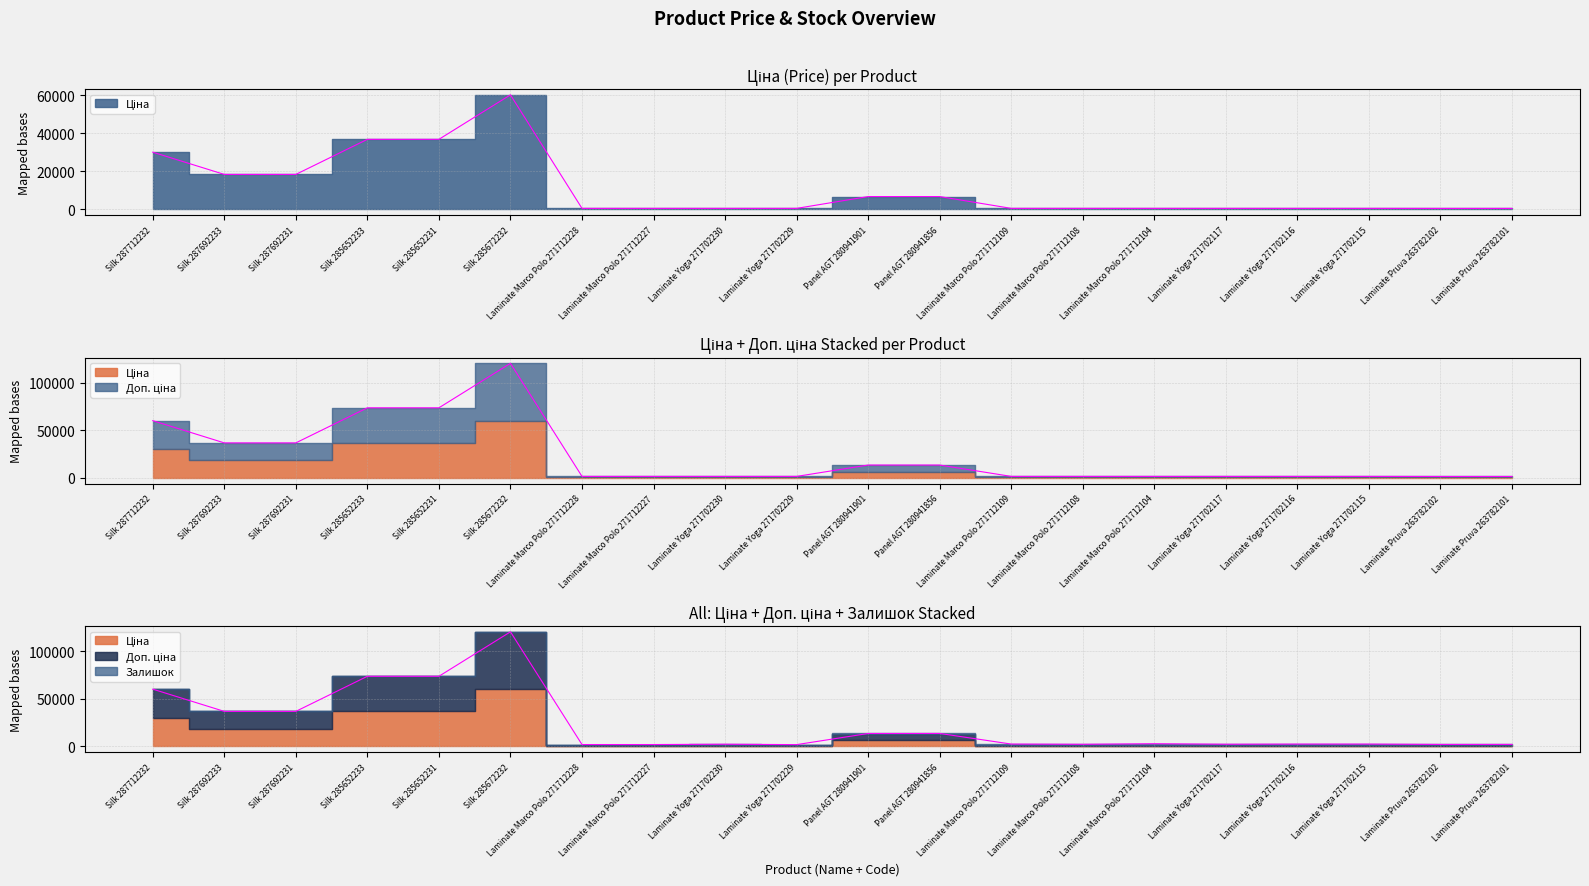

True or false: Доп. ціна and Ціна intersect in this chart.

False